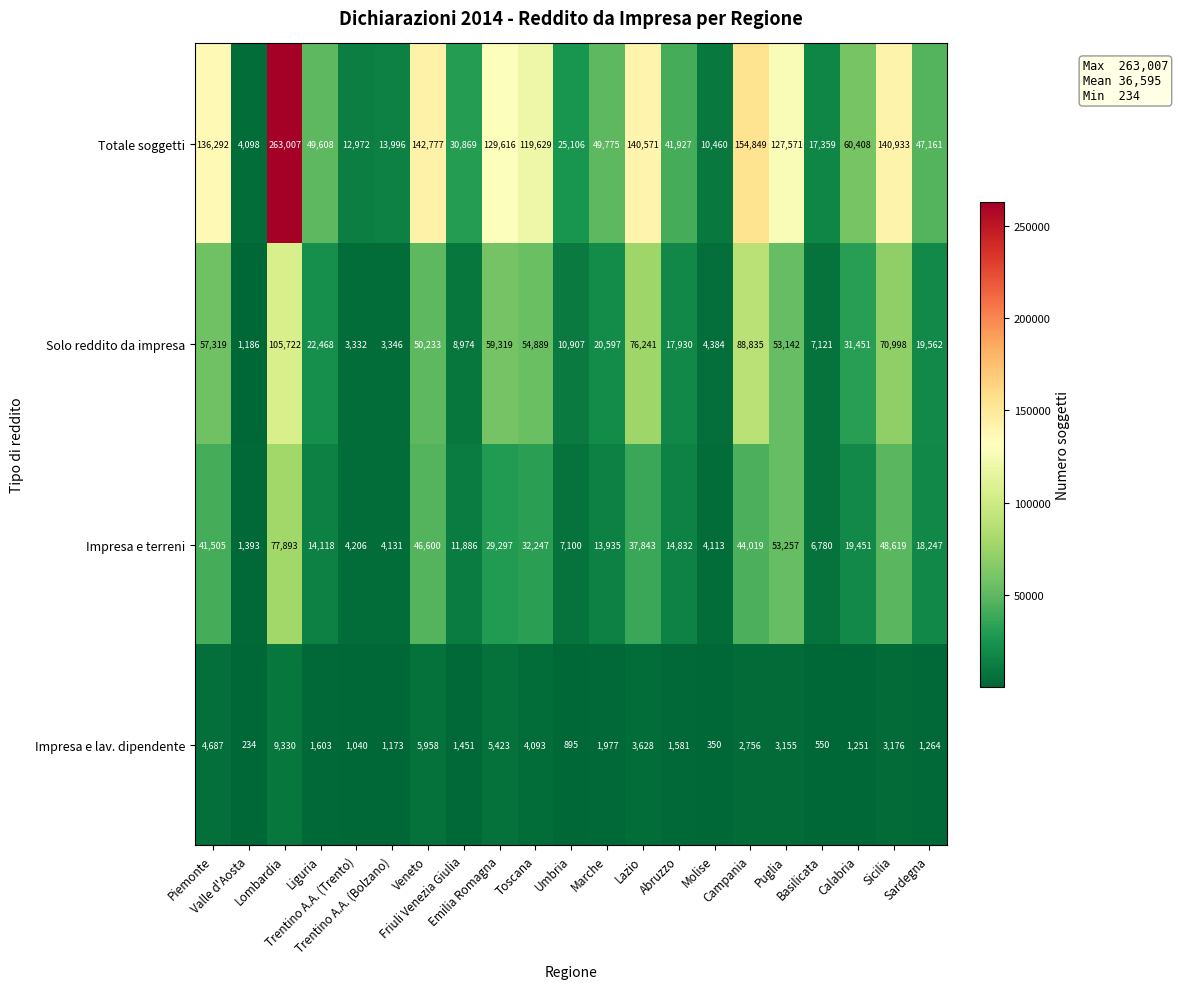

What is the maximum value shown in the chart?

263007